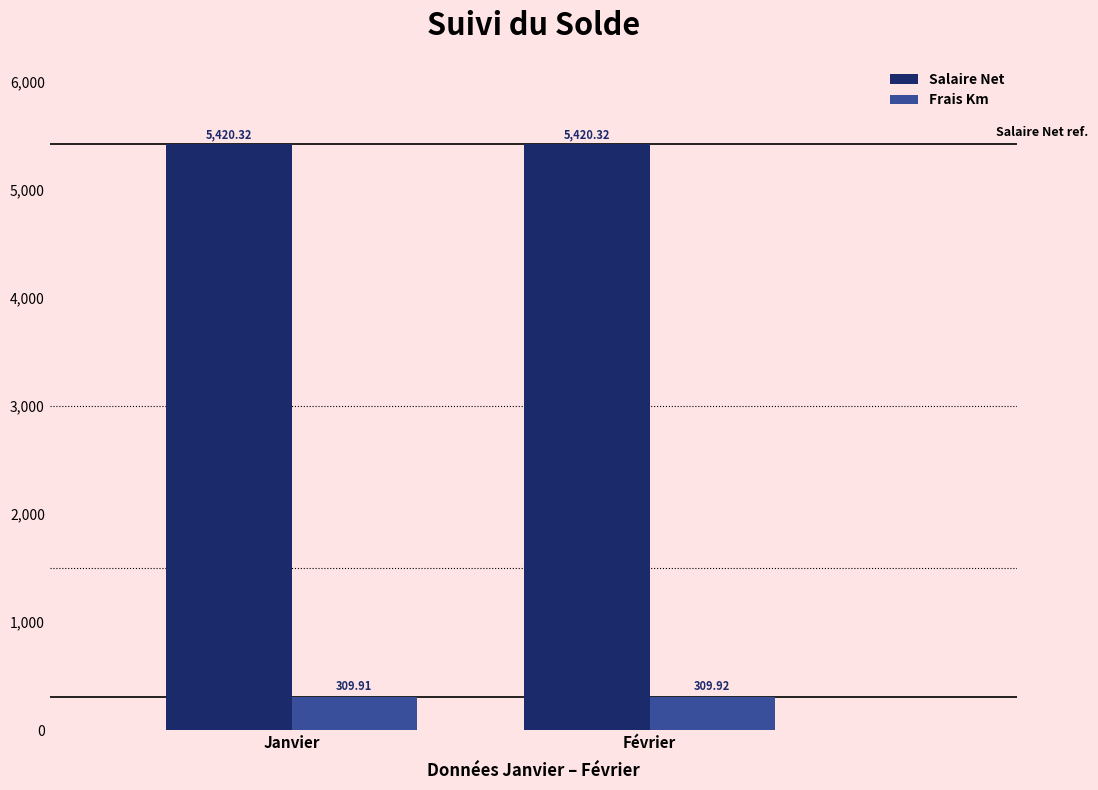

How many Frais Km values are between 309 and 310?

2